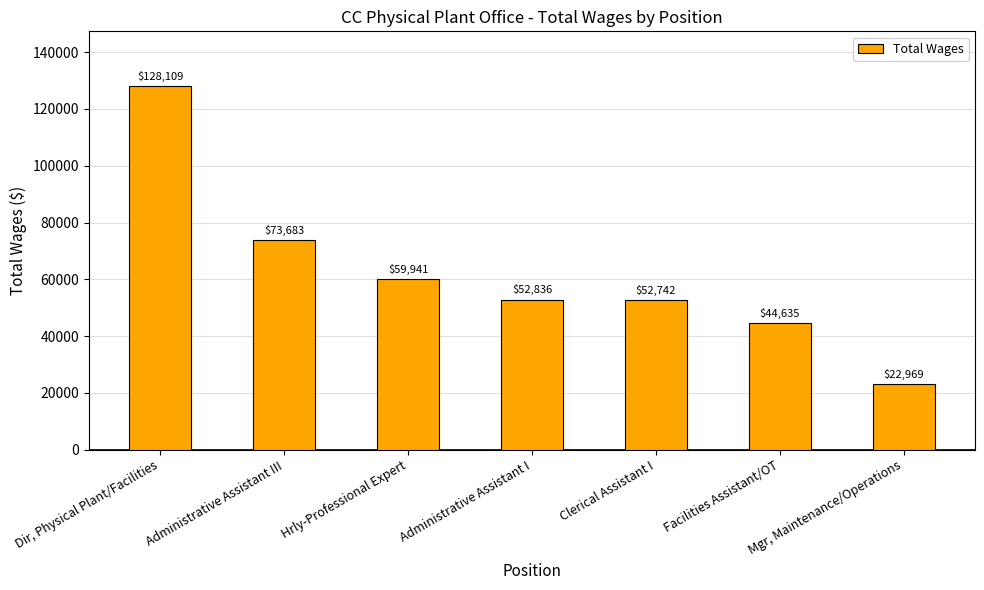

At which label does the data first exceed 52836?

Dir, Physical Plant/Facilities